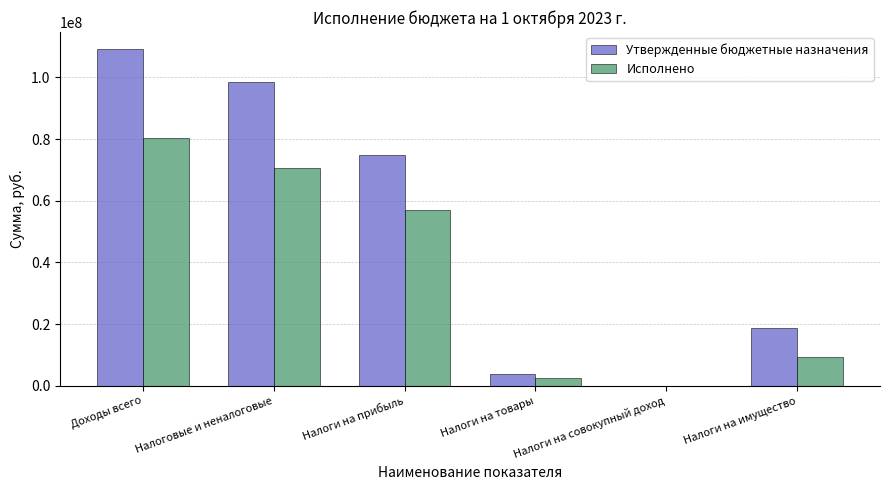

What is the sum of the Исполнено values at Налоги на прибыль and Налоговые и неналоговые?

127706691.5